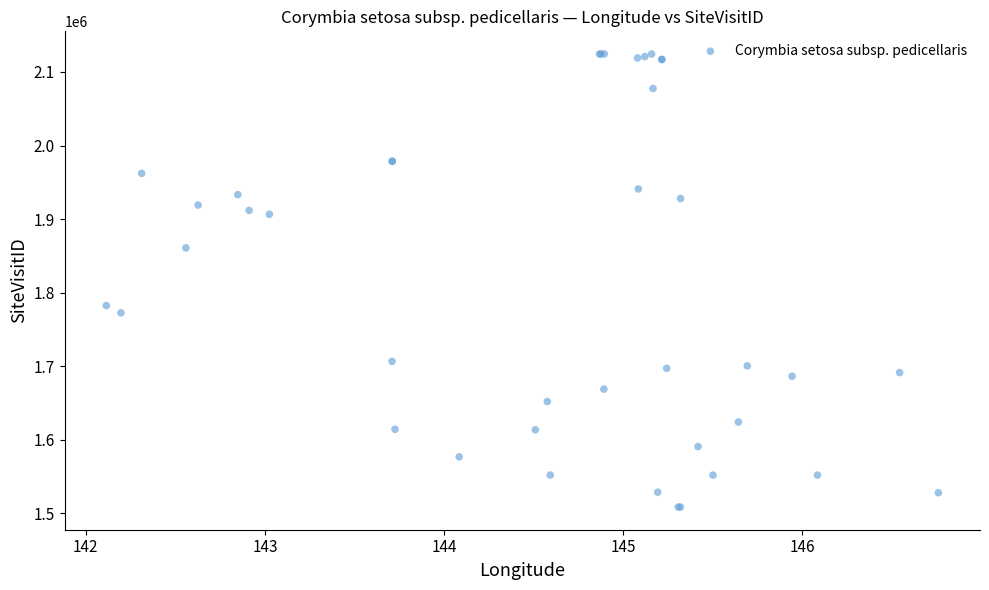

What Y value in the scatter plot is closest to 1816404?

1782304